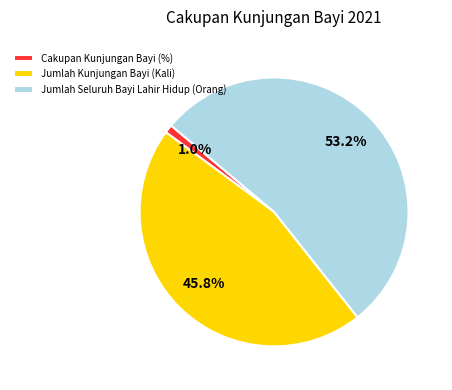

How many slices are in this pie chart?

3